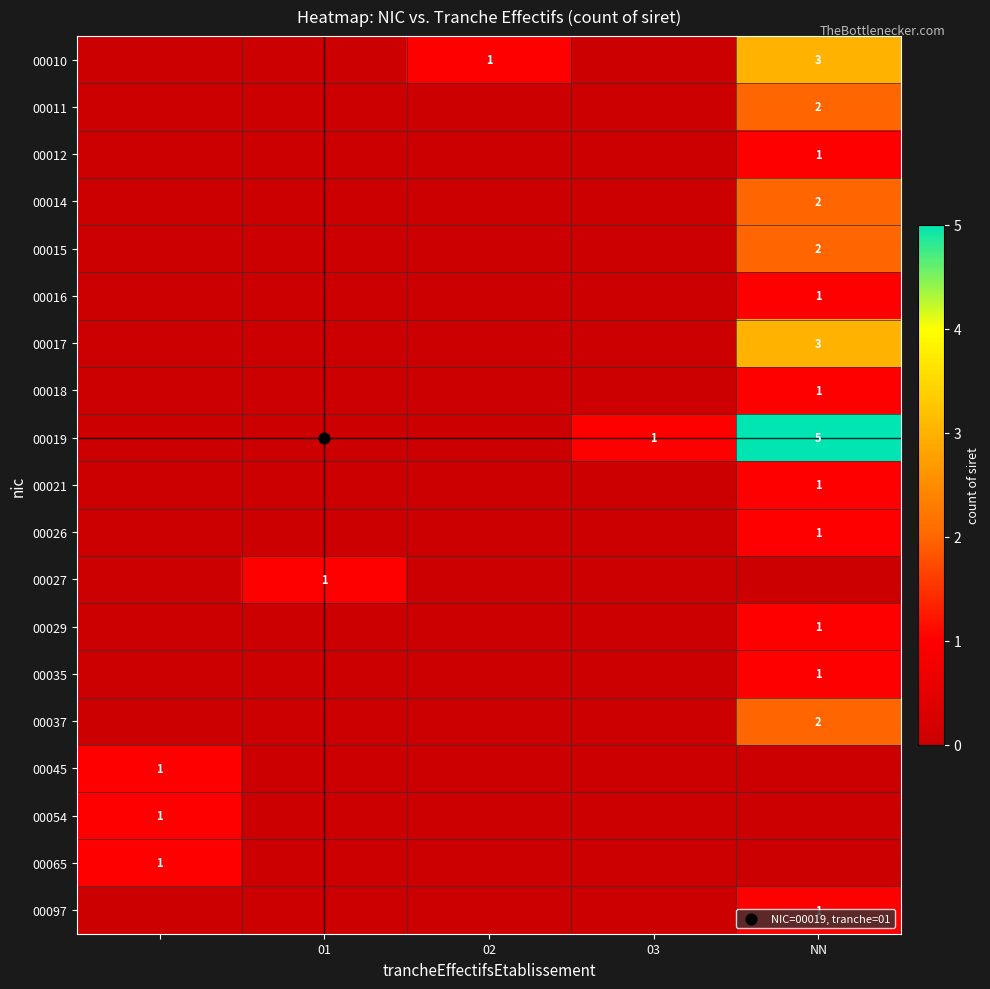

True or false: 00027 has a value of 0 at NN.

True